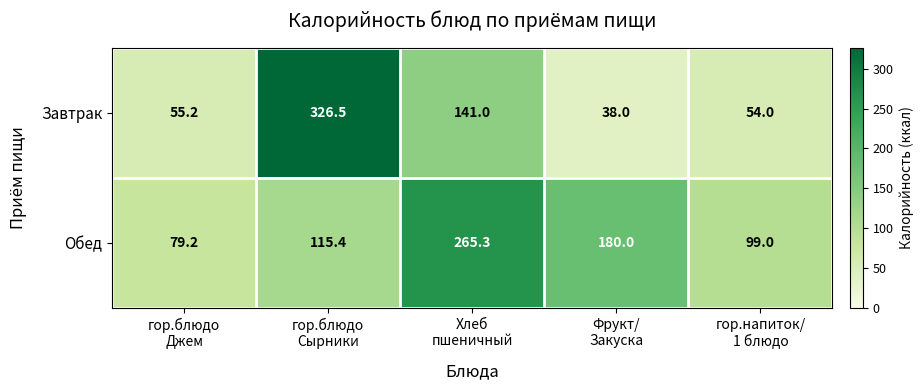

What is the difference between the maximum and second lowest values in the Обед series?

166.3